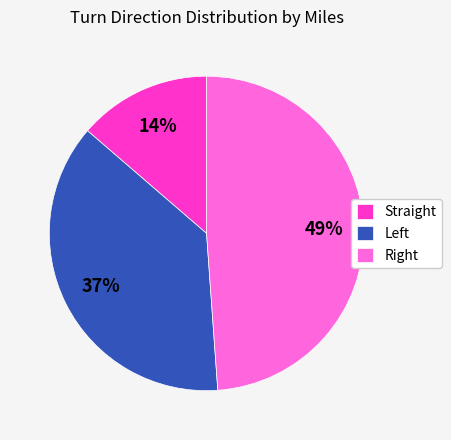

Count the number of slices in the pie.

3